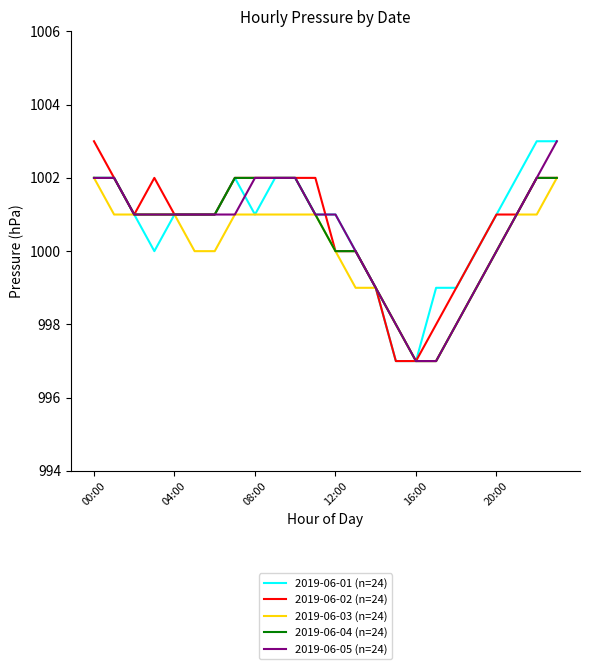

What is the minimum value shown in the chart?

997